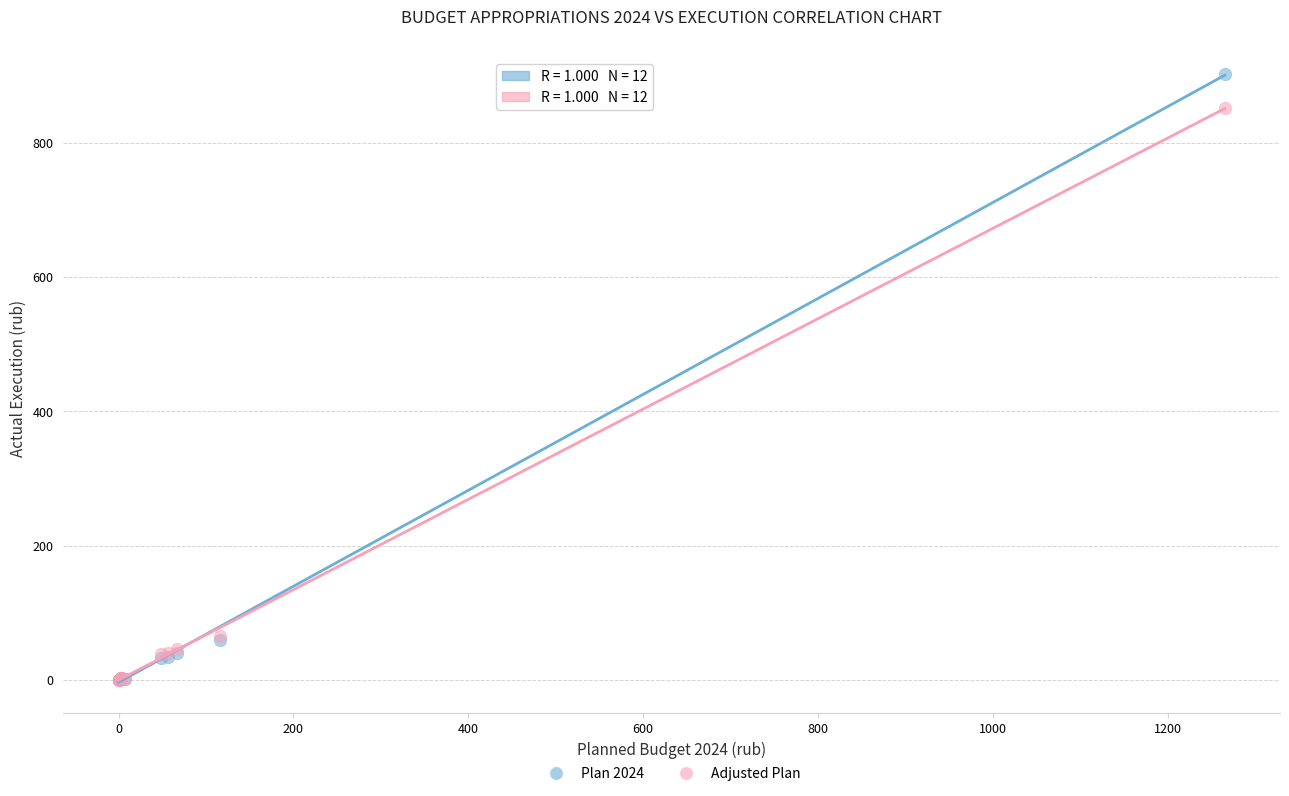

Which series has the largest Y range (max minus min)?

Plan 2024